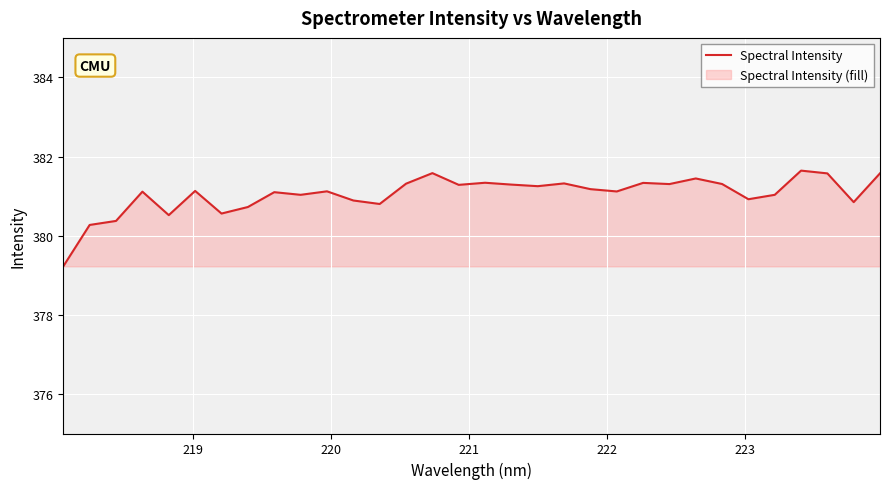

How many distinct data groups are displayed?

1